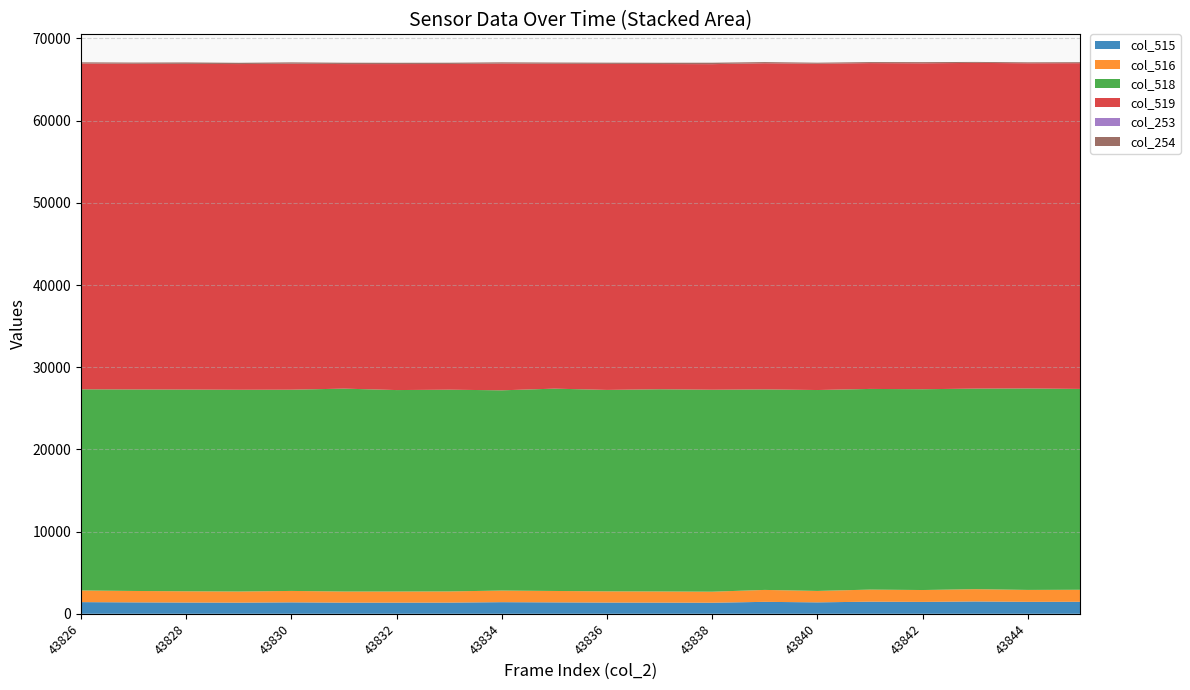

Reading right to left, list all the values displayed in this chart.

col_515: 43845=1461	43844=1452	43843=1498	43842=1446	43841=1472	43840=1390	43839=1452	43838=1345	43837=1359	43836=1365	43835=1388	43834=1413	43833=1361	43832=1355	43831=1356	43830=1390	43829=1356	43828=1369	43827=1389	43826=1419
col_516: 43845=1461	43844=1452	43843=1497	43842=1445	43841=1470	43840=1390	43839=1452	43838=1343	43837=1358	43836=1365	43835=1388	43834=1413	43833=1360	43832=1355	43831=1354	43830=1390	43829=1355	43828=1369	43827=1388	43826=1418
col_518: 43845=24438	43844=24512	43843=24402	43842=24432	43841=24417	43840=24445	43839=24397	43838=24573	43837=24603	43836=24508	43835=24618	43834=24364	43833=24545	43832=24511	43831=24686	43830=24485	43829=24547	43828=24543	43827=24517	43826=24476
col_519: 43845=39636	43844=39567	43843=39635	43842=39657	43841=39646	43840=39700	43839=39686	43838=39617	43837=39573	43836=39662	43835=39529	43834=39758	43833=39629	43832=39669	43831=39493	43830=39660	43829=39632	43828=39623	43827=39629	43826=39640
col_253: 43845=5	43844=6	43843=4	43842=4	43841=5	43840=3	43839=5	43838=6	43837=5	43836=10	43835=4	43834=4	43833=7	43832=7	43831=9	43830=8	43829=1	43828=6	43827=5	43826=6
col_254: 43845=116	43844=113	43843=112	43842=139	43841=122	43840=128	43839=138	43838=169	43837=150	43836=148	43835=147	43834=147	43833=150	43832=148	43831=154	43830=162	43829=151	43828=177	43827=144	43826=141